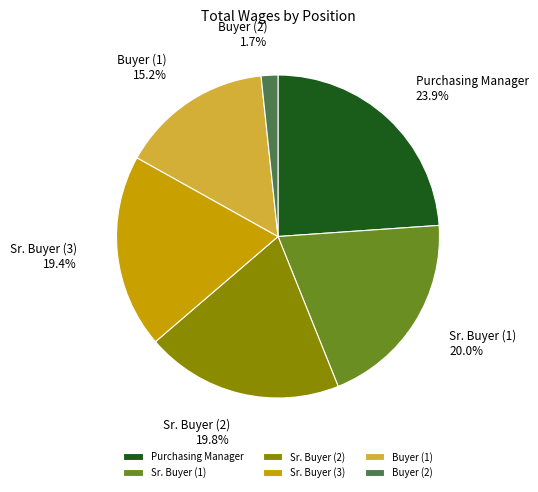

What portion of the pie excludes Purchasing Manager?

76.1%